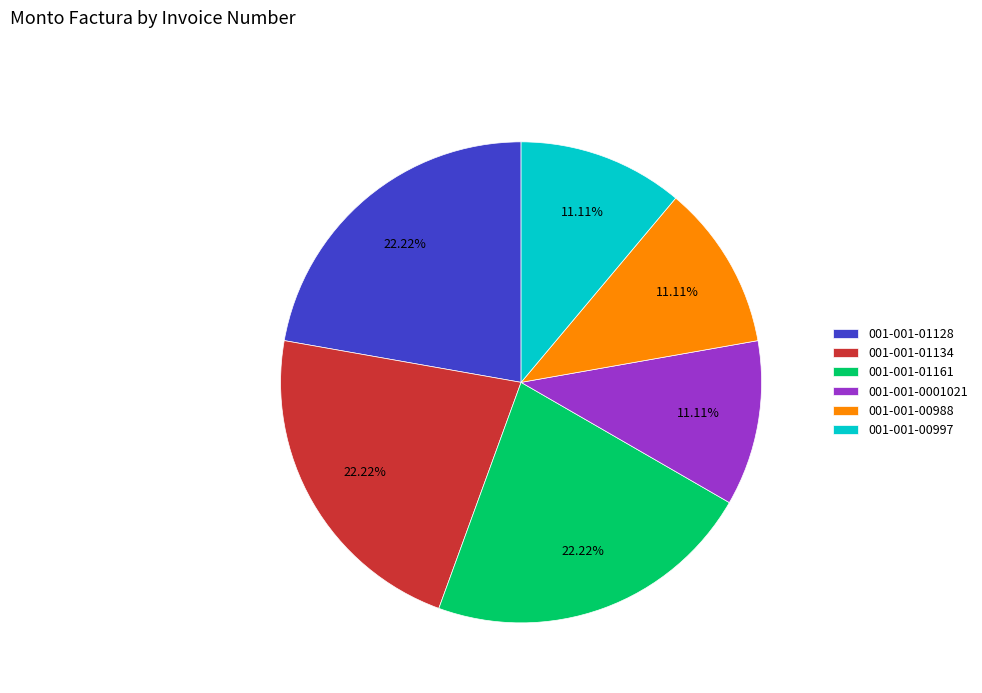

To the nearest percent, what is the average slice percentage?

17%